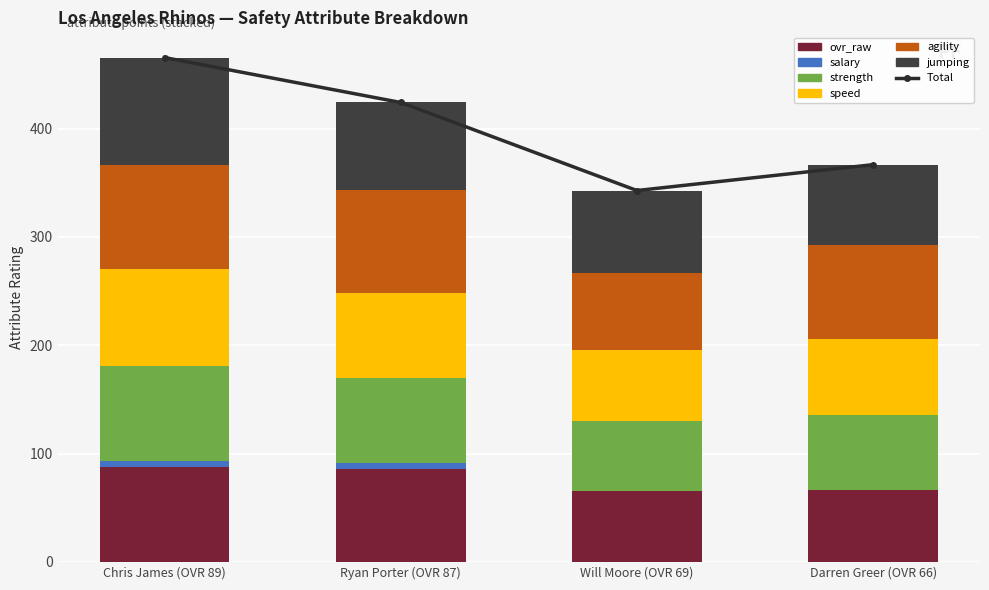

What is the sum of all agility values?

349.0